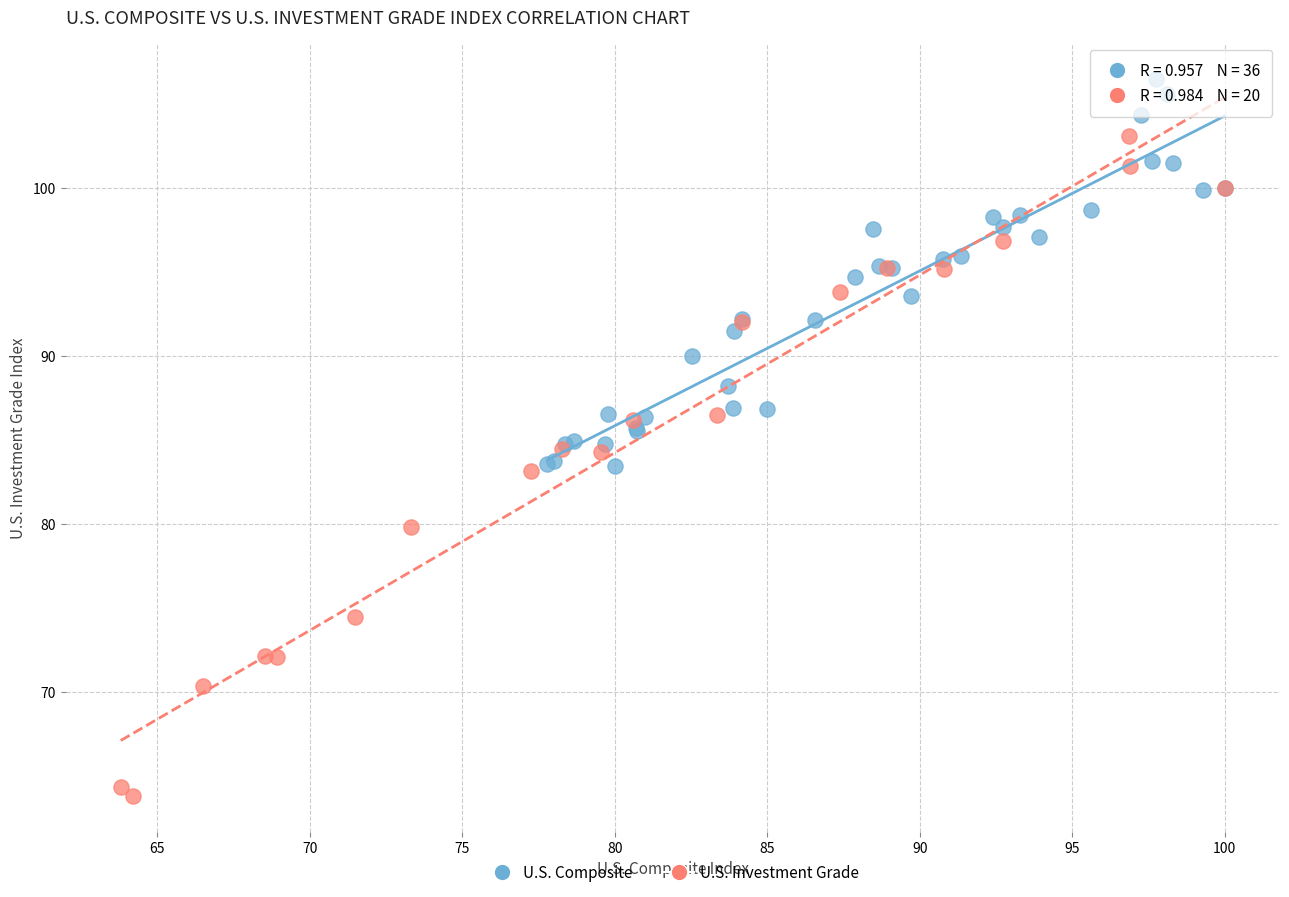

Which series contains the highest Y value?

U.S. Composite